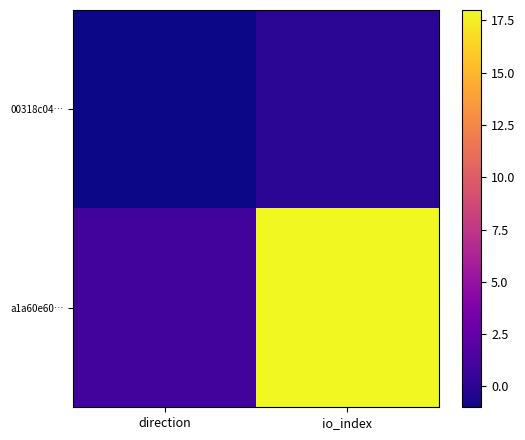

Rank the series at io_index from highest to lowest value.

a1a60e60…, 00318c04…